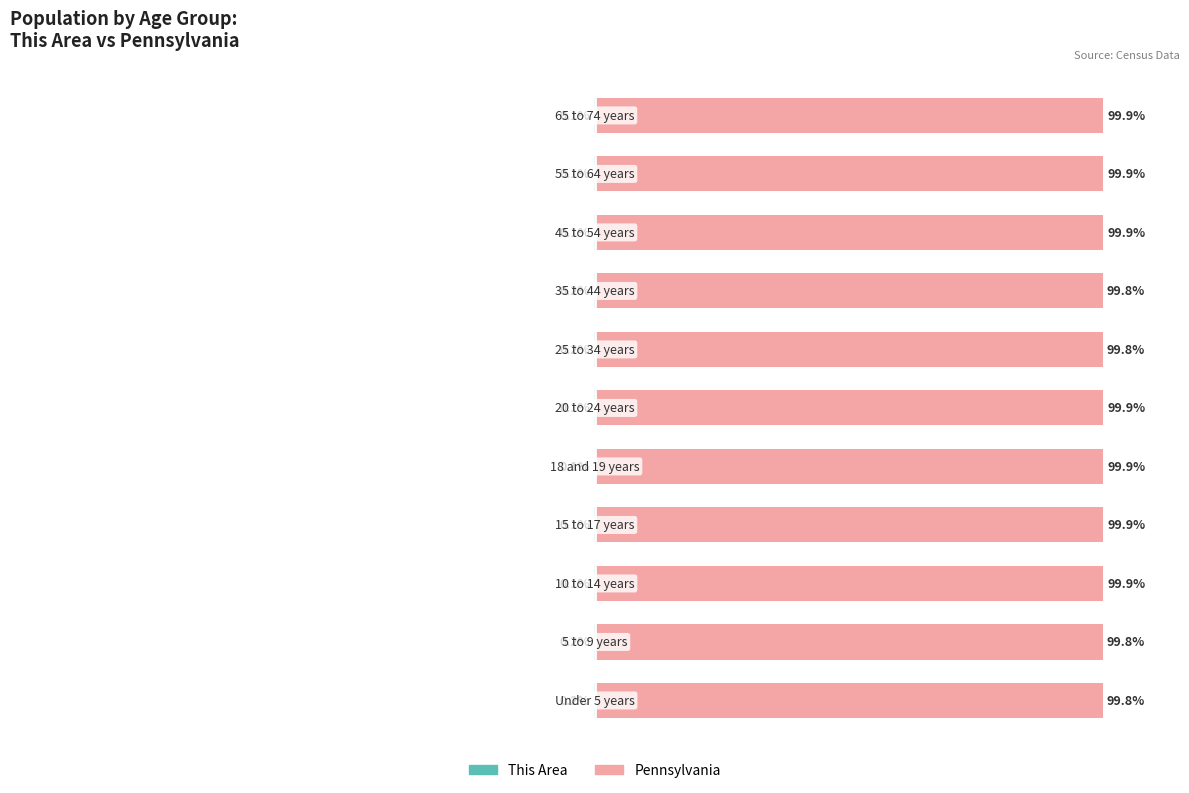

Which series has the largest total across all categories?

Pennsylvania